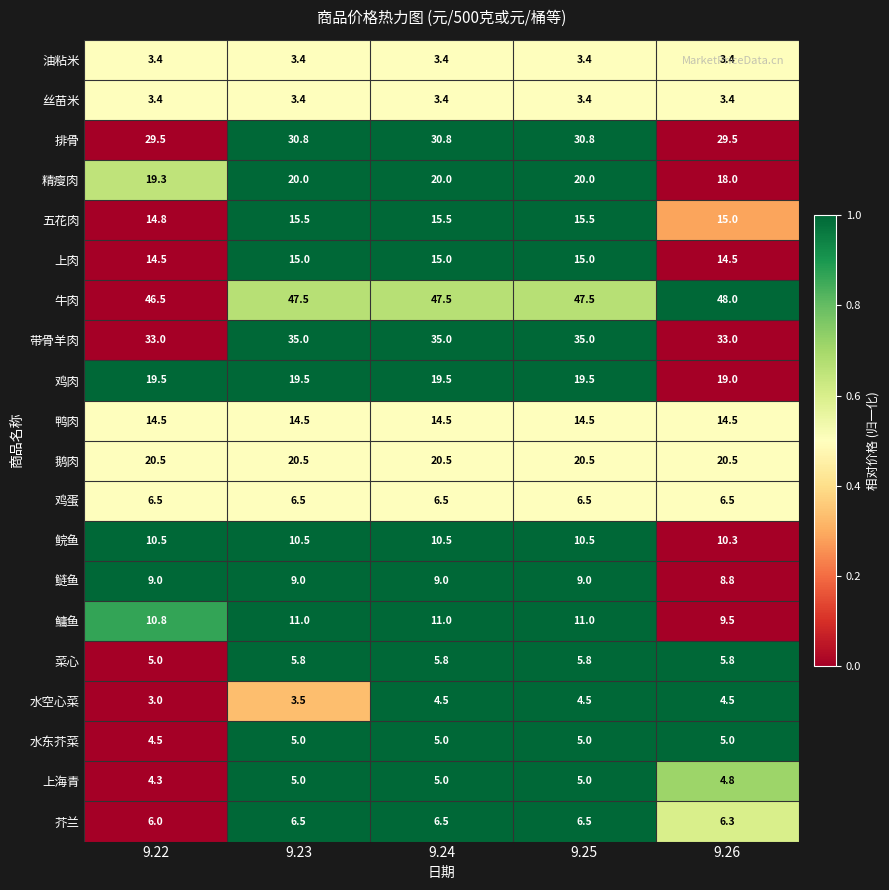

Which category has the highest value across all series?

9.26